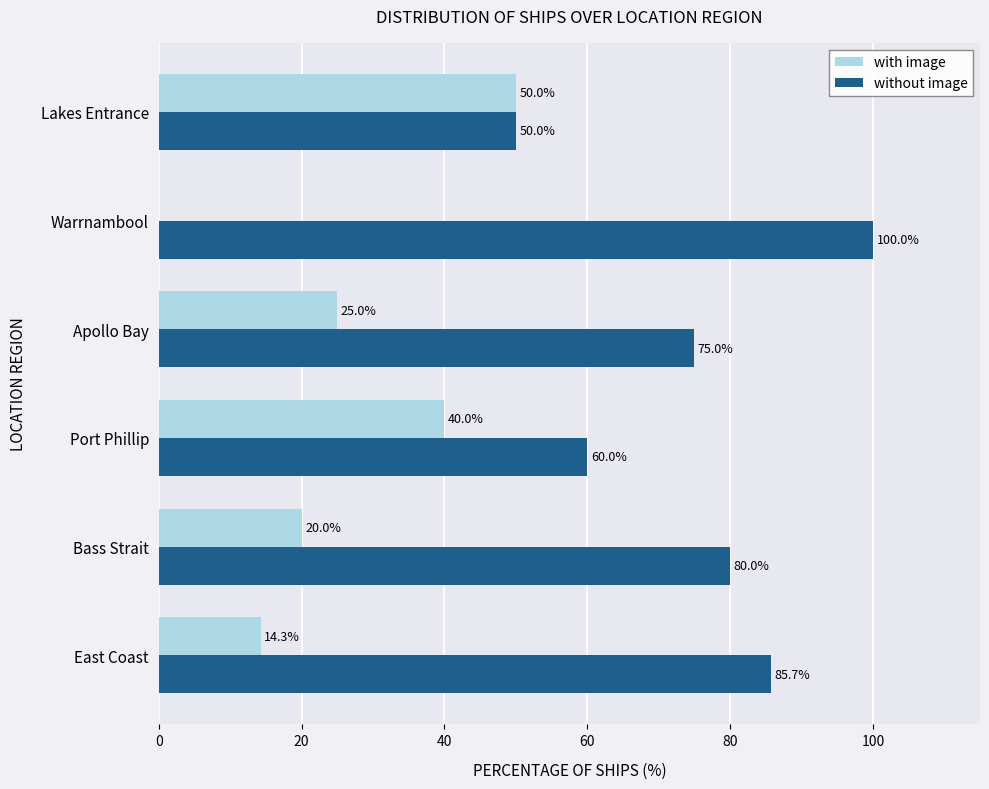

Which series has the largest total across all categories?

without image